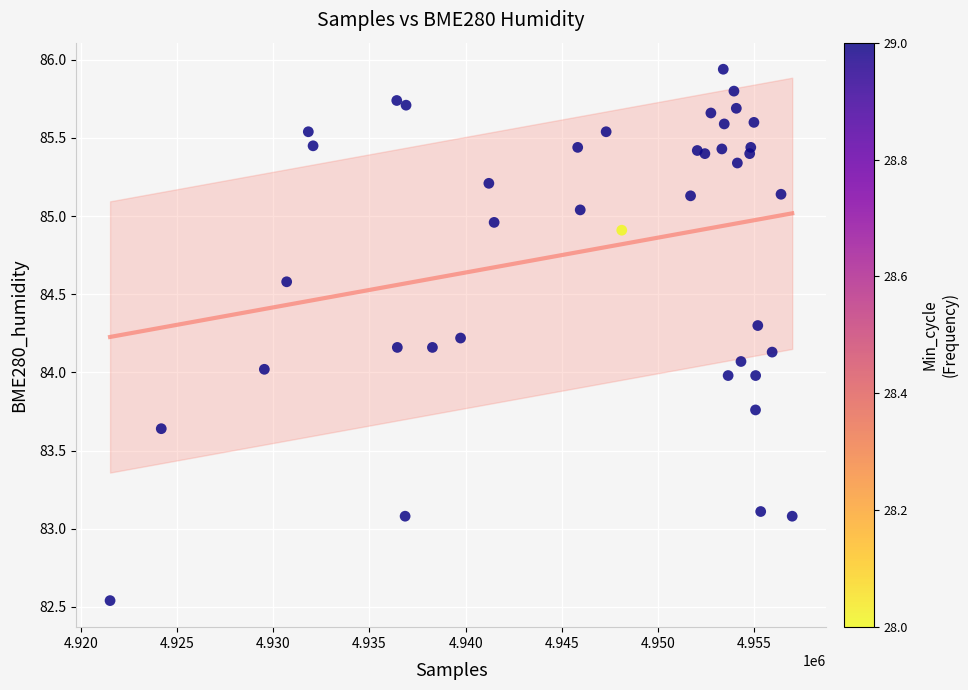

What is the range of X values (max minus min)?

35442.0